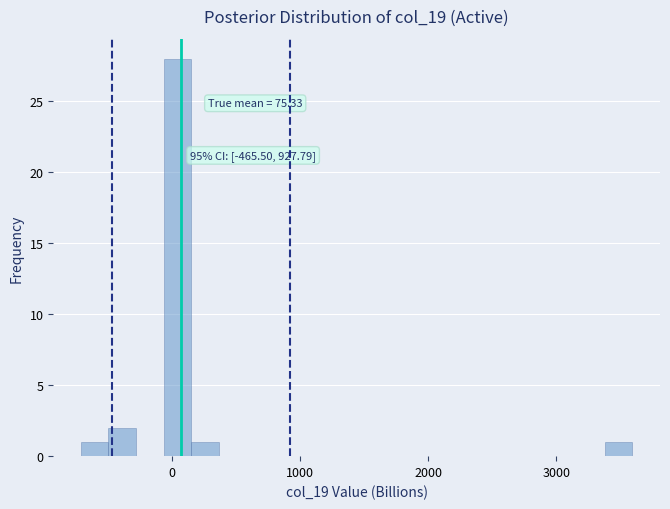

Read against the x-axis, roughly where is the centre of the tallest bar?

0